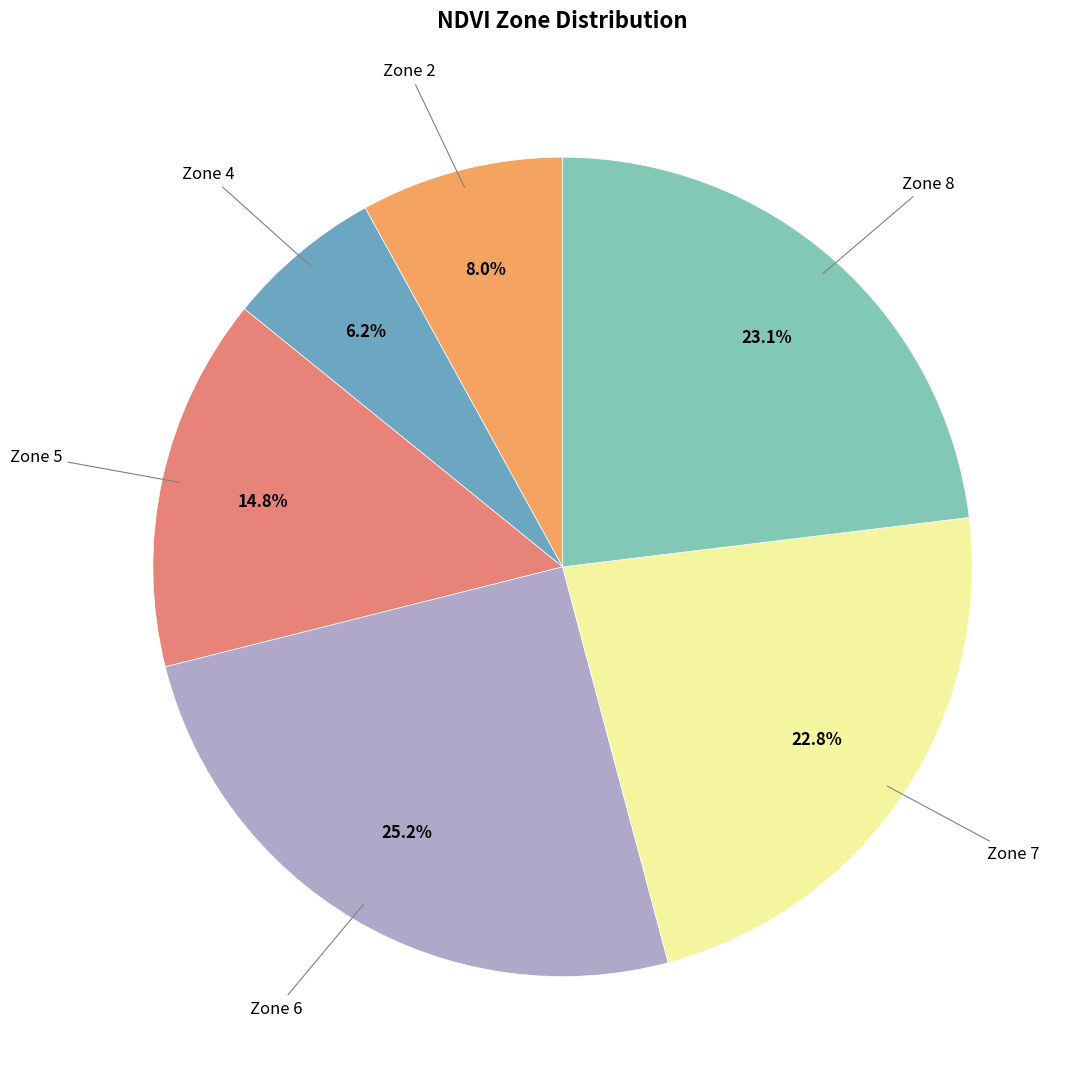

Is there any slice that represents more than half of the pie?

No